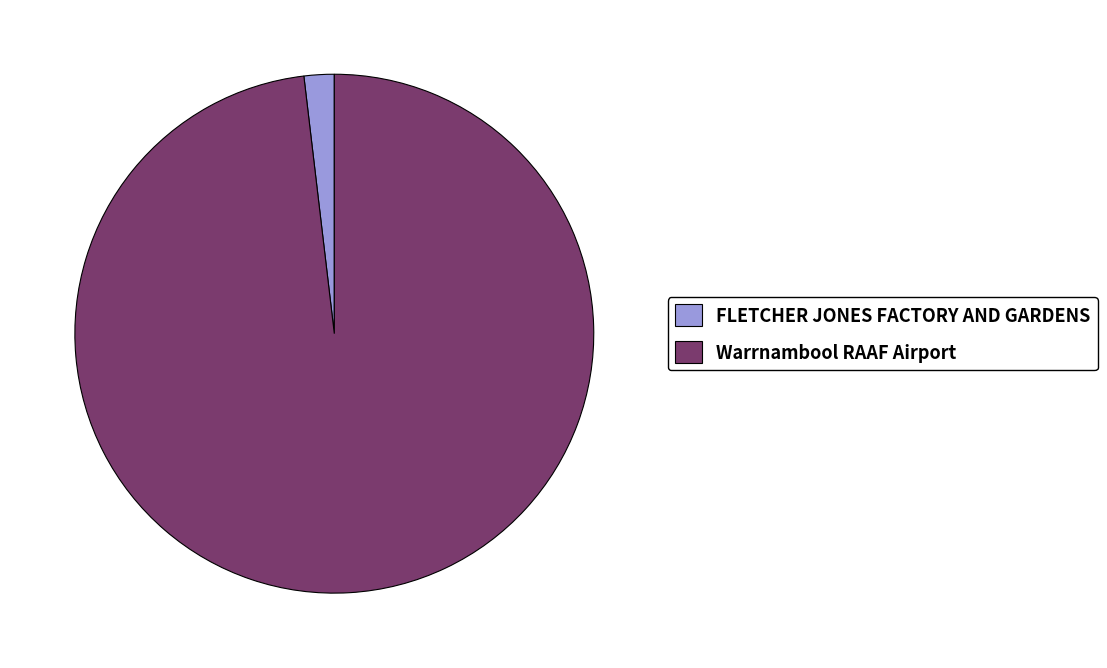

Which slice is the smallest?

FLETCHER JONES FACTORY AND GARDENS